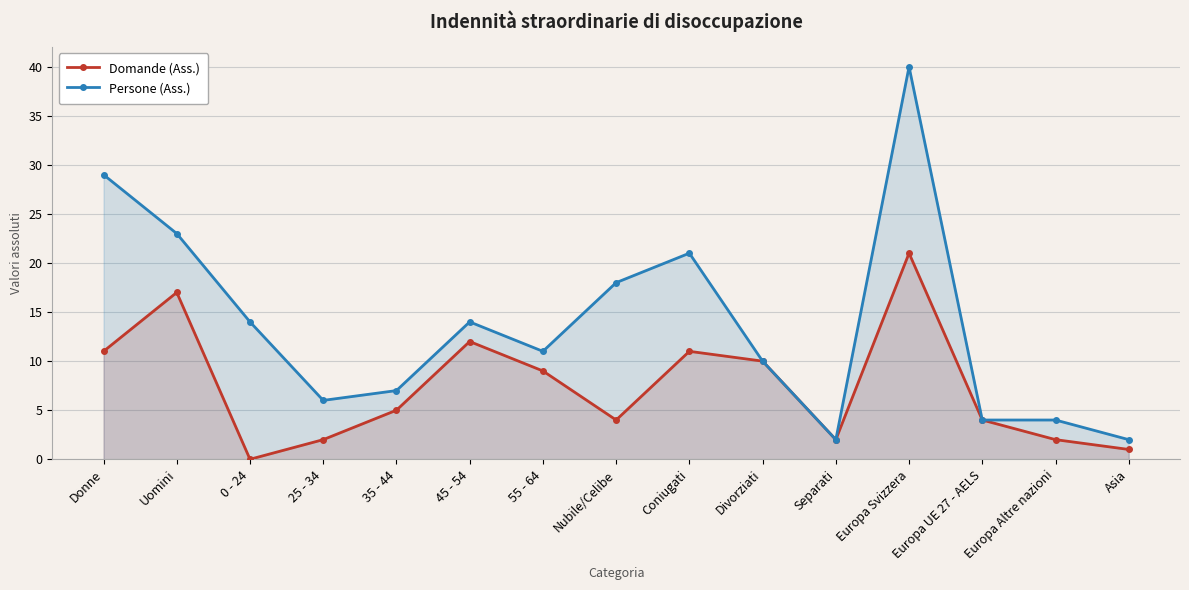

Rank the series by their average value, from lowest to highest.

Domande (Ass.), Persone (Ass.)